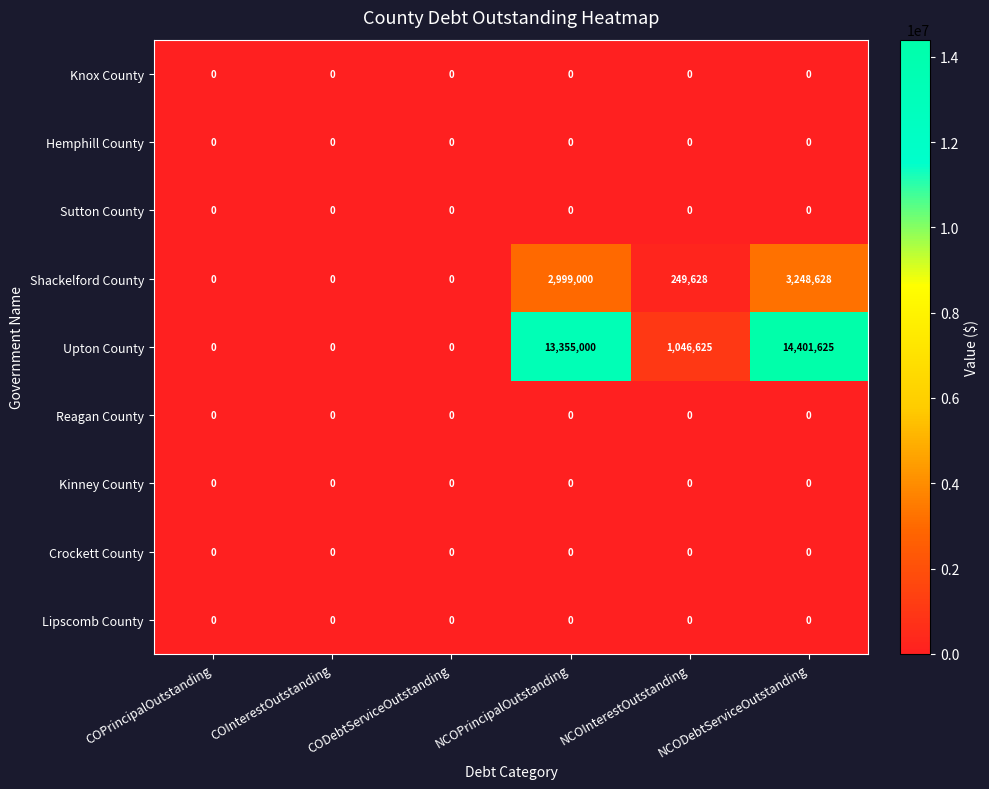

Which series has the largest total across all categories?

Upton County